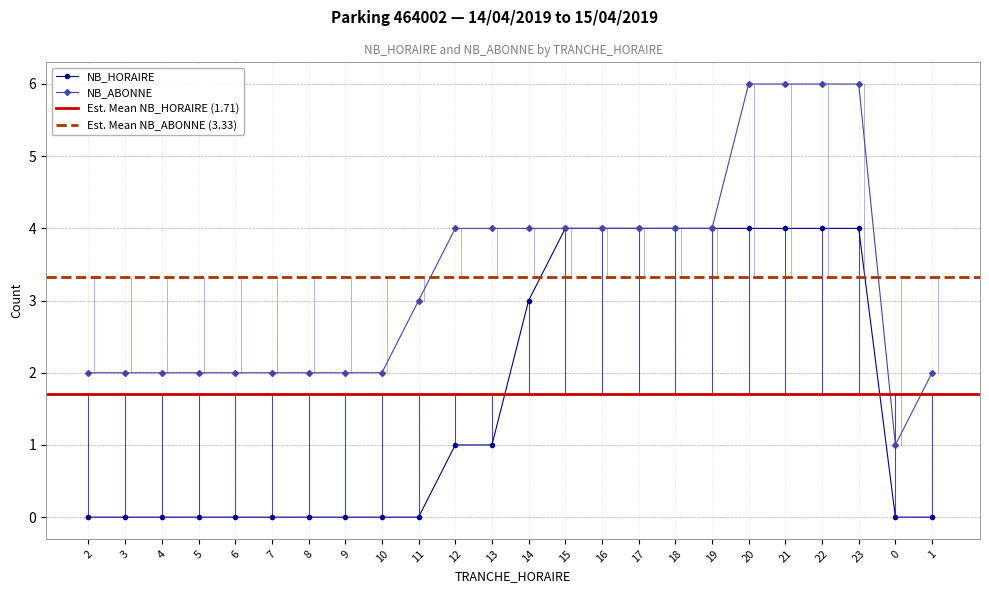

List the series in order of their overall mean, lowest first.

NB_HORAIRE, NB_ABONNE